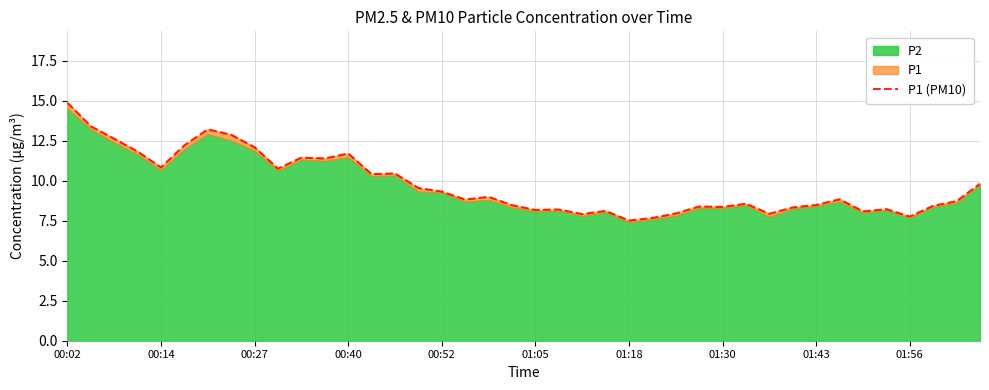

Does the chart display data point markers on the line(s)?

No